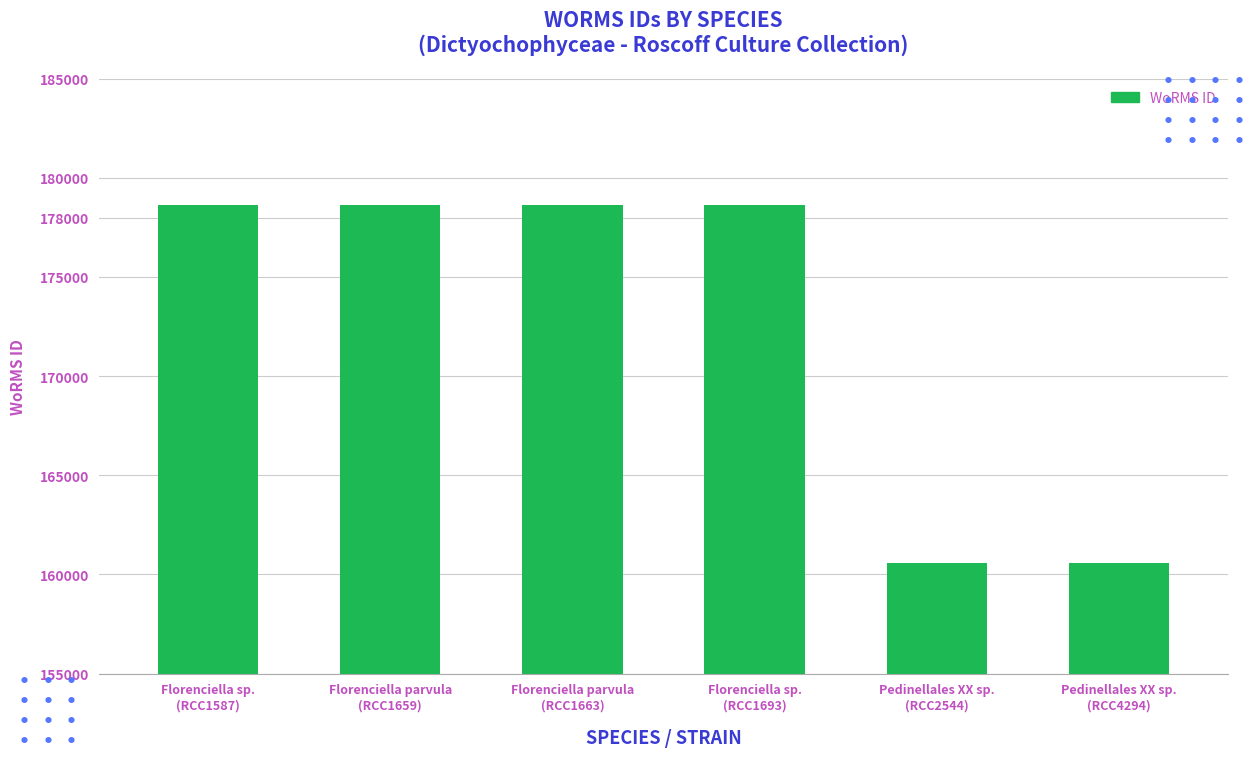

How many bars are there in total?

6